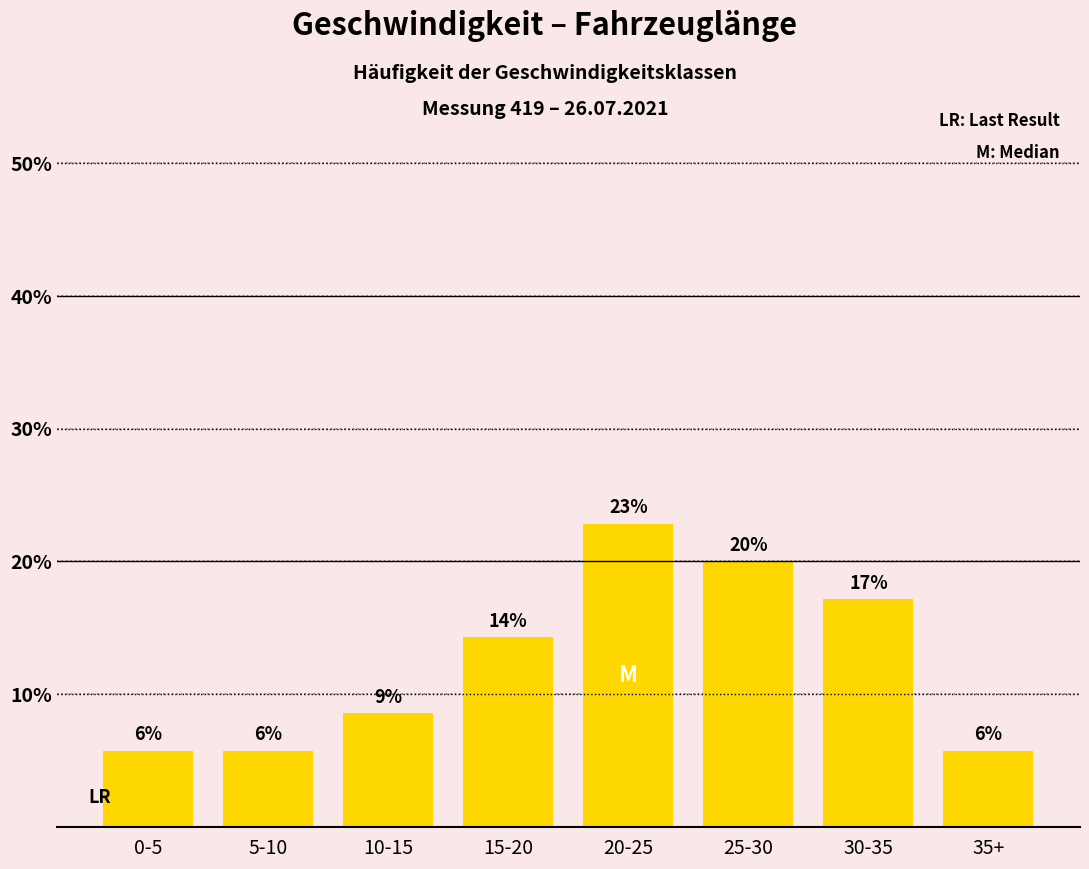

Does the chart contain any negative values?

No